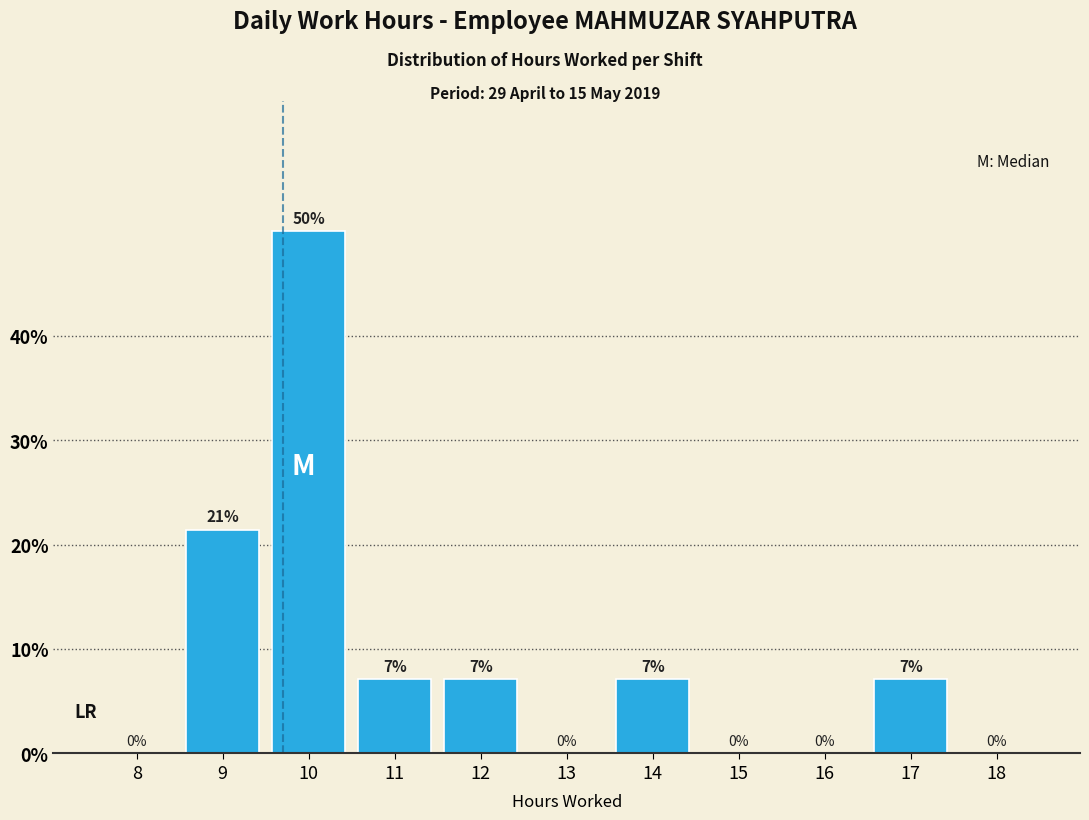

Which has a higher value, 11 or 16?

11